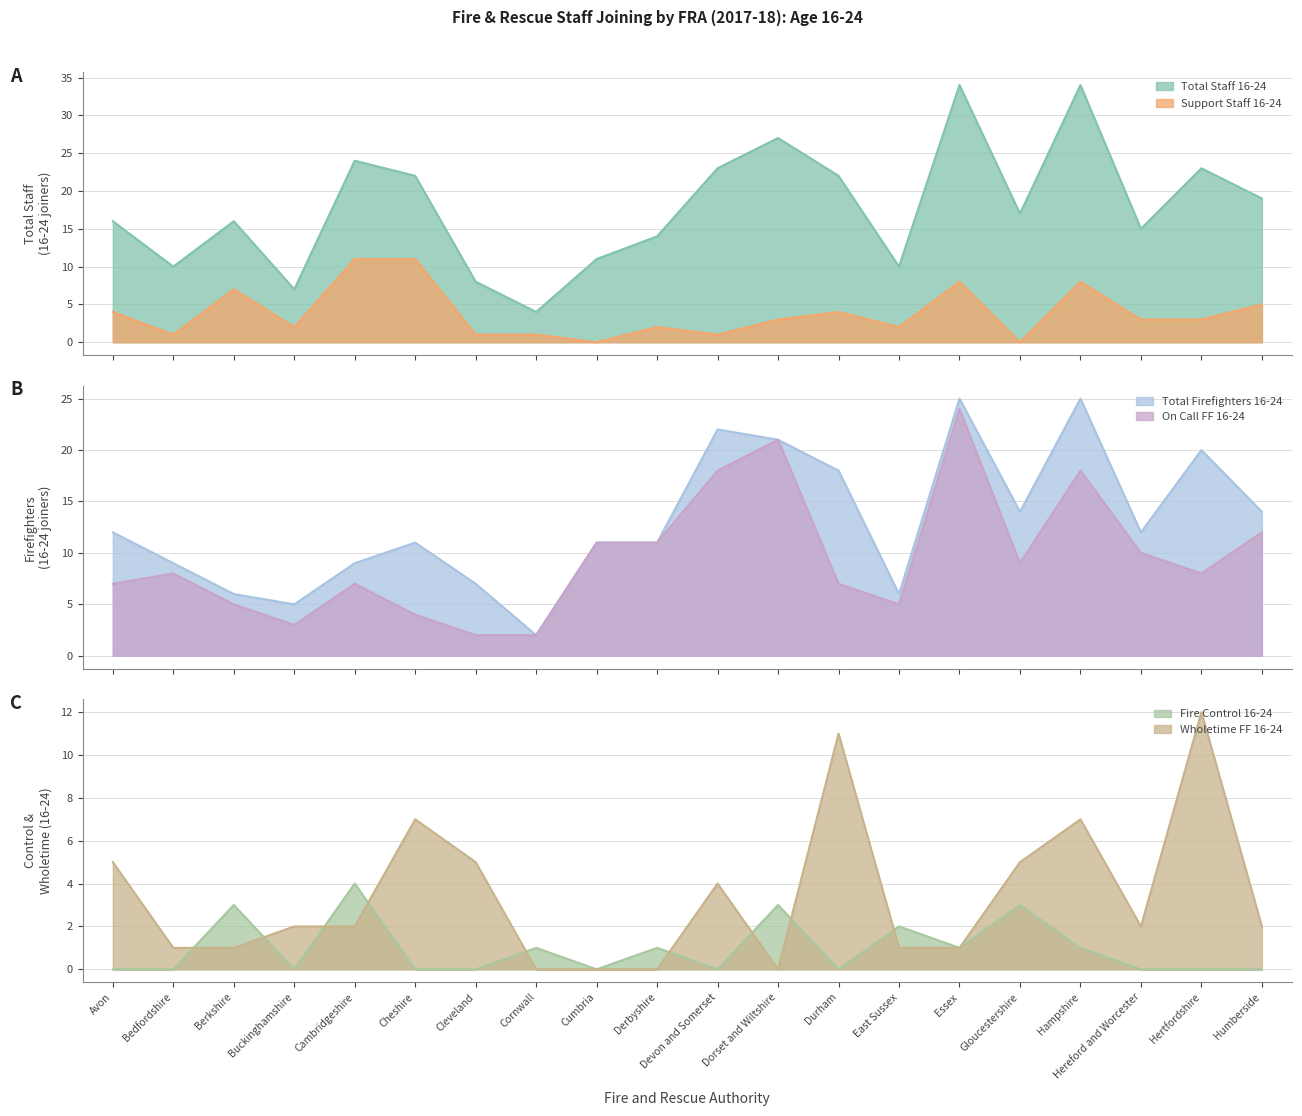

The value of Wholetime FF 16-24 at Durham is 11. True or false?

True